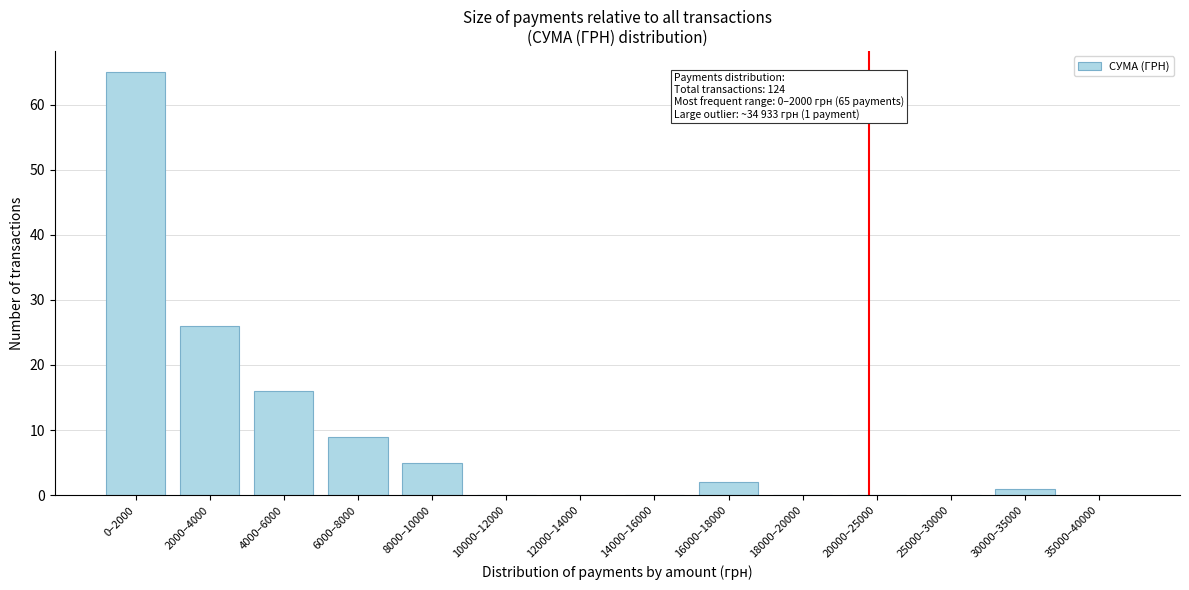

Reading left to right, list all the values displayed in this chart.

0–2000=65	2000–4000=26	4000–6000=16	6000–8000=9	8000–10000=5	10000–12000=0	12000–14000=0	14000–16000=0	16000–18000=2	18000–20000=0	20000–25000=0	25000–30000=0	30000–35000=1	35000–40000=0